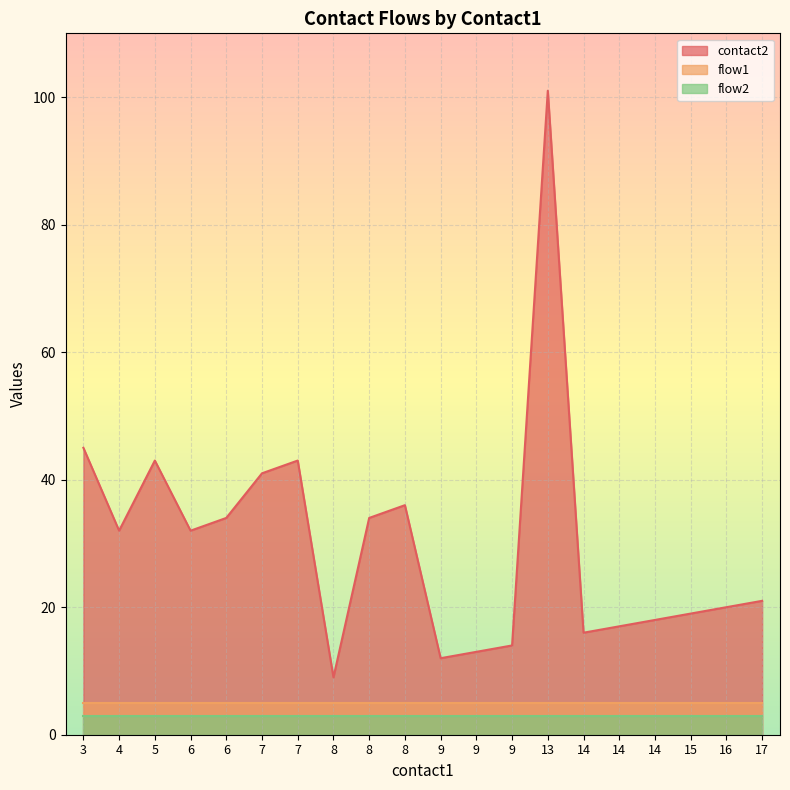

What is the average value of the flow2 series?

3